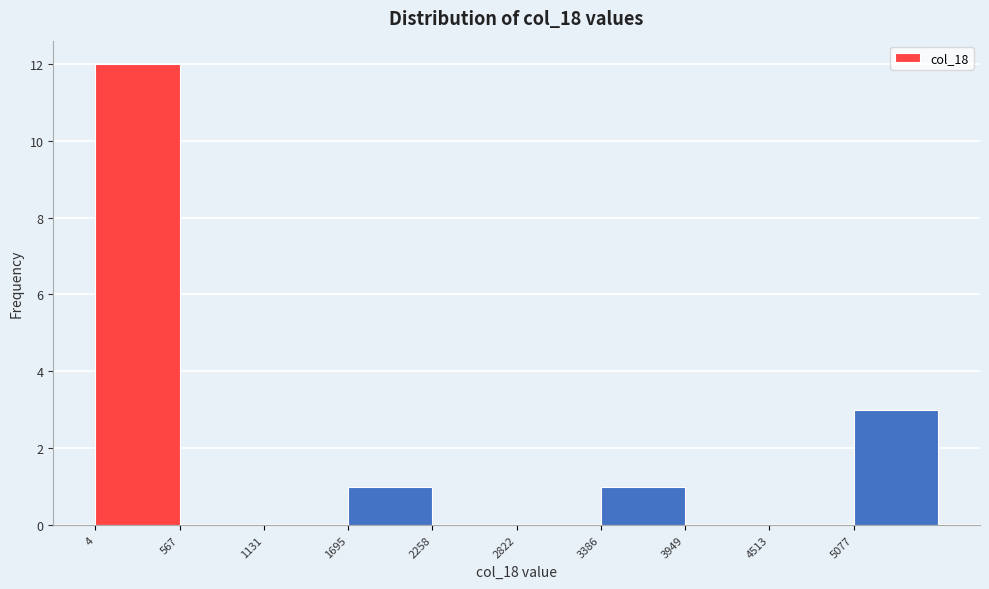

What is the height of the bar covering 3400 to 3900 on the x-axis? Neither the bar edges nor the heights are printed on the chart, so give them approximately, as read against the axes.

1